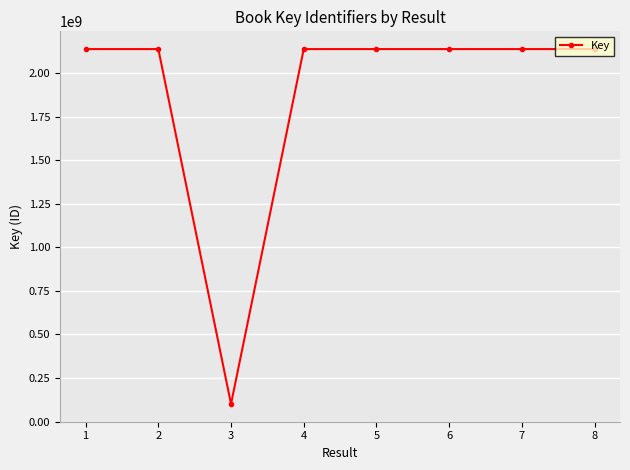

True or false: the data has more than 1 interior local peaks.

True